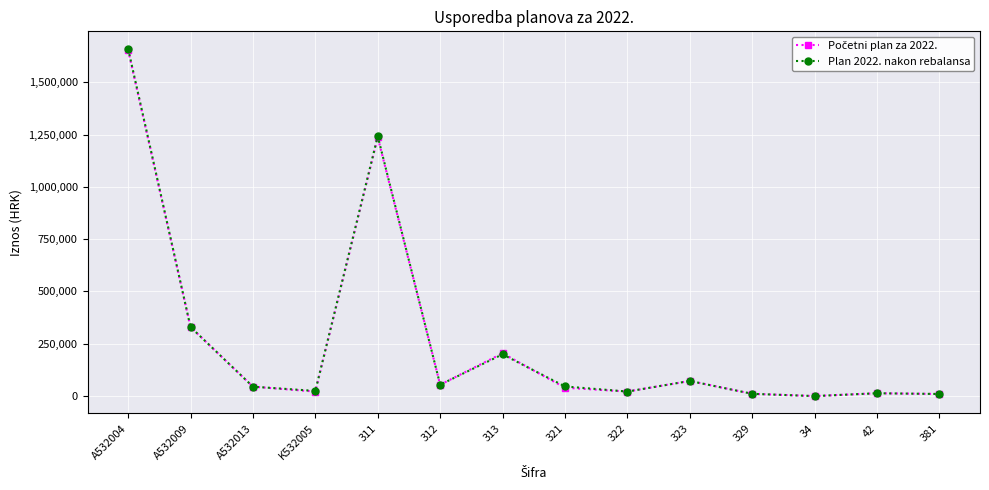

Does the chart have visible grid lines?

Yes